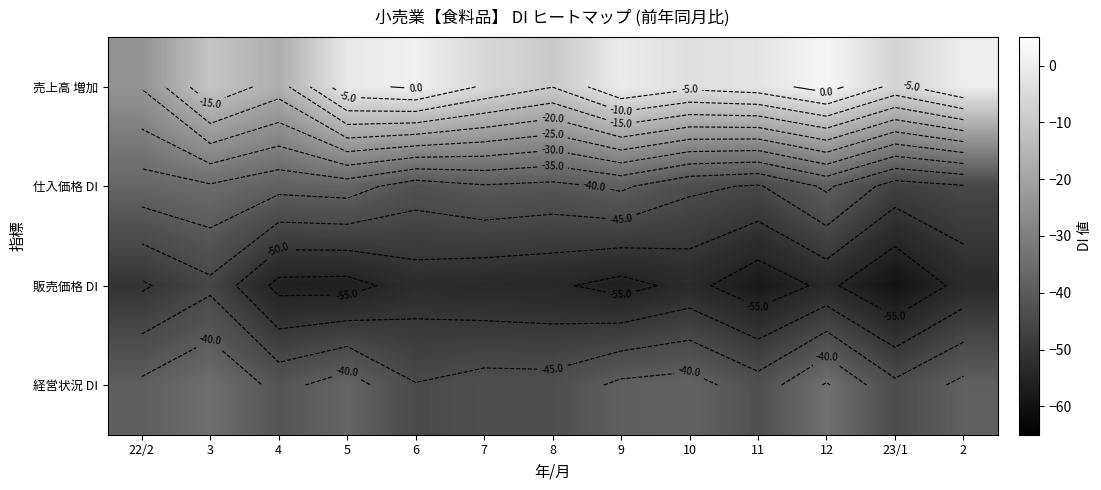

List the labels in order of 販売価格 DI value, smallest first.

23/1, 11, 5, 9, 4, 8, 12, 7, 10, 2, 6, 22/2, 3